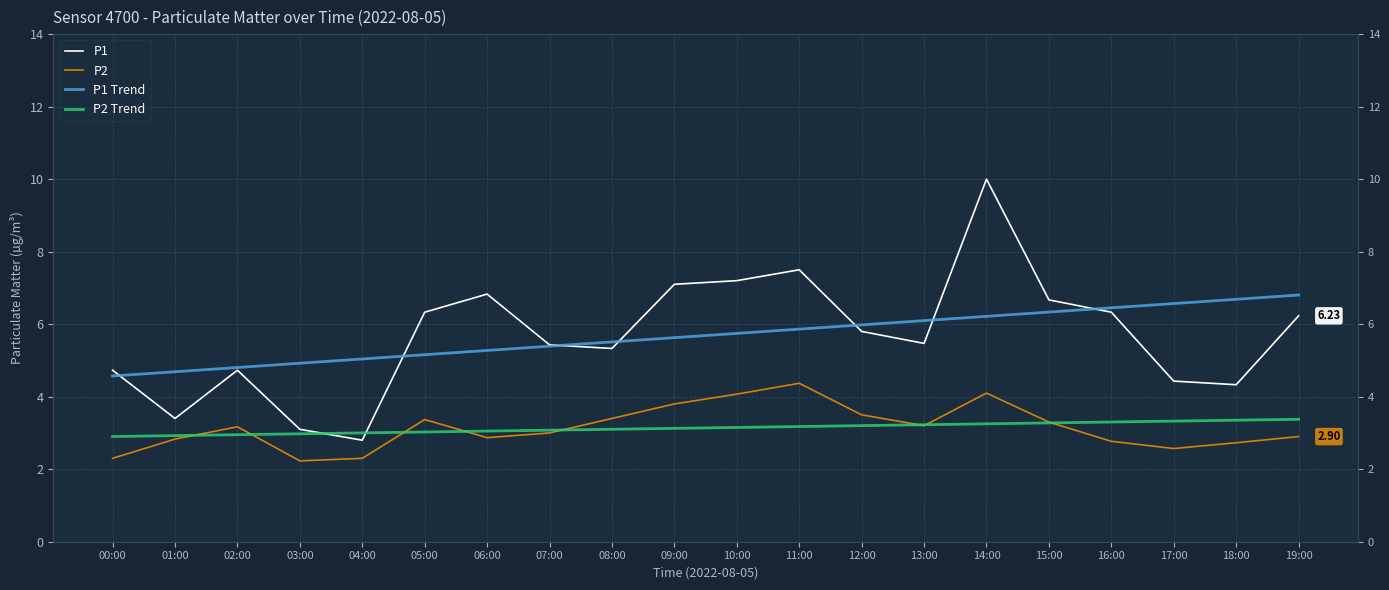

What is the spread (max minus min) of values at 10:00?

4.0